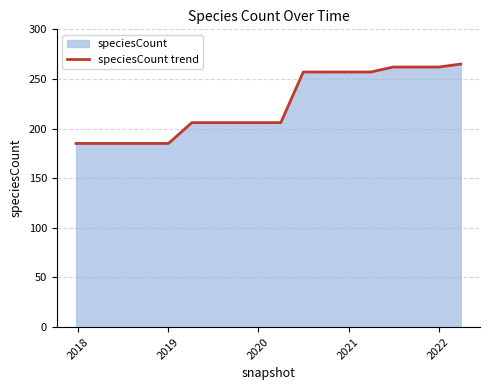

What is the greatest value displayed?

265